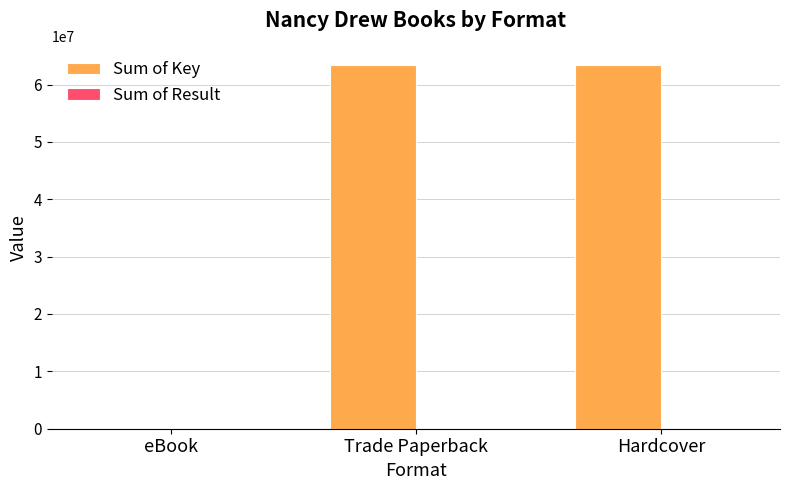

The value of Sum of Key at eBook is 123392. True or false?

True